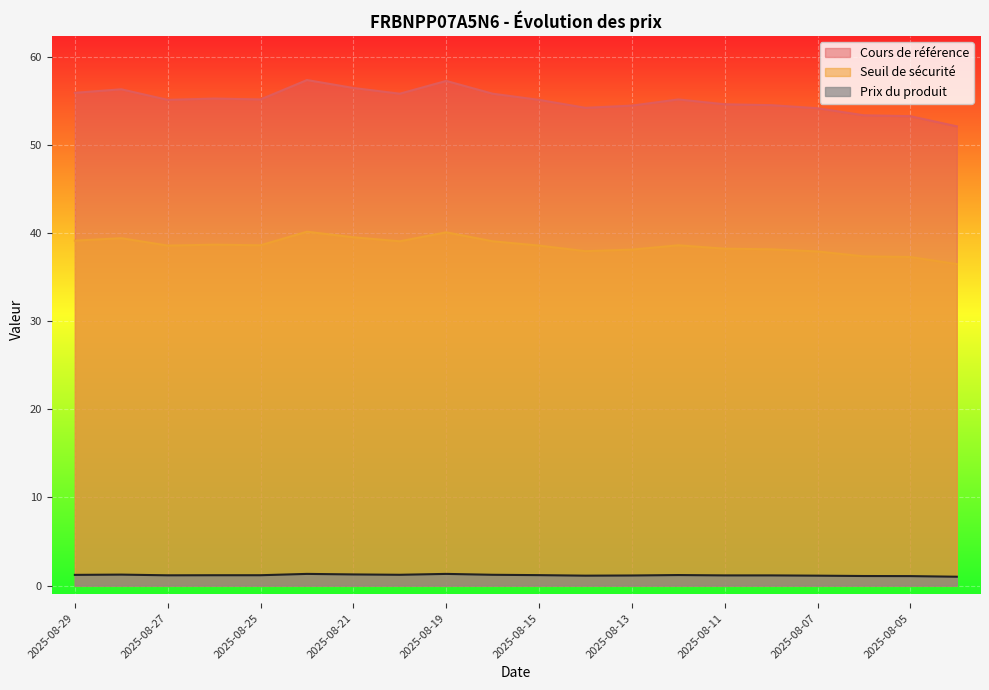

Is the value of Seuil de sécurité at 2025-08-08 greater than the value of Prix du produit at 2025-08-13?

Yes